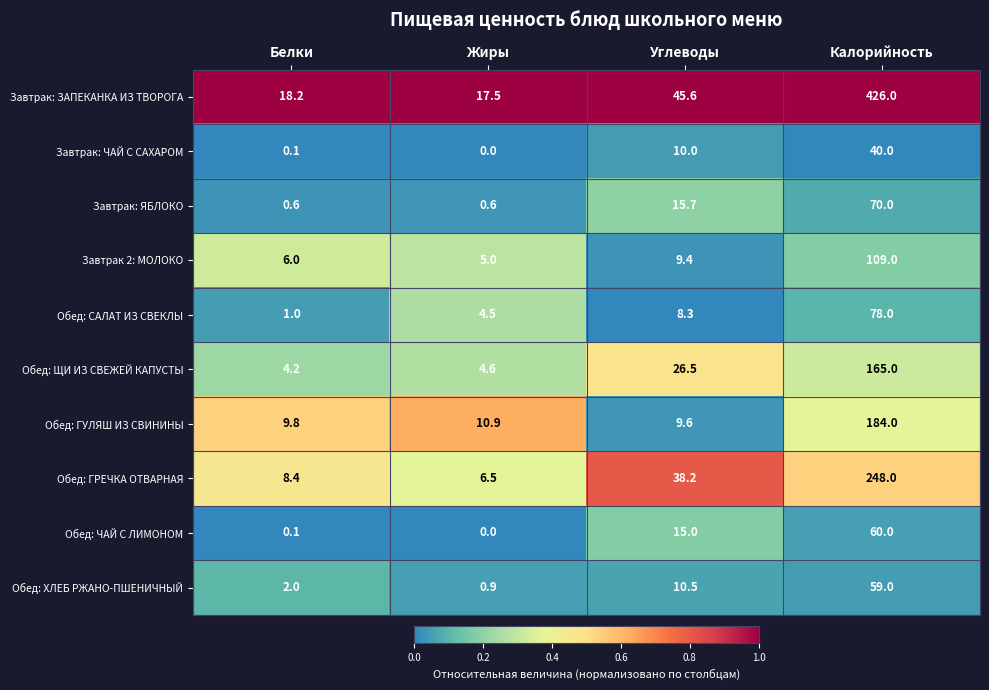

What is the spread (max minus min) of values at Жиры?

17.5